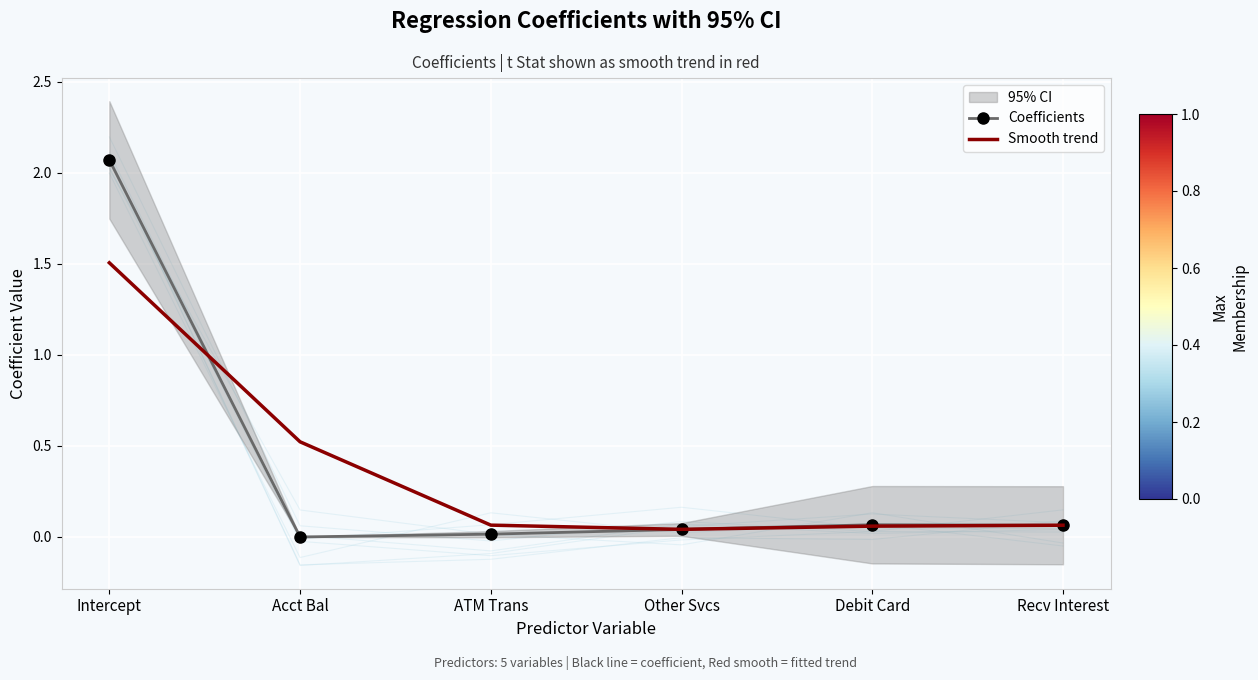

Reading right to left, transcribe all the data shown in this chart.

Coefficients: Recv Interest=0.1	Debit Card=0.1	Other Svcs=0.0	ATM Trans=0.0	Acct Bal=0.0	Intercept=2.1
Smooth trend: Recv Interest=0.1	Debit Card=0.1	Other Svcs=0.0	ATM Trans=0.1	Acct Bal=0.5	Intercept=1.5